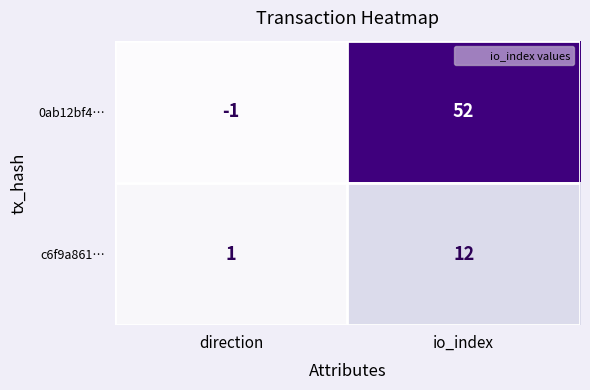

What value does the c6f9a861… series have at io_index, to the nearest 5?

10